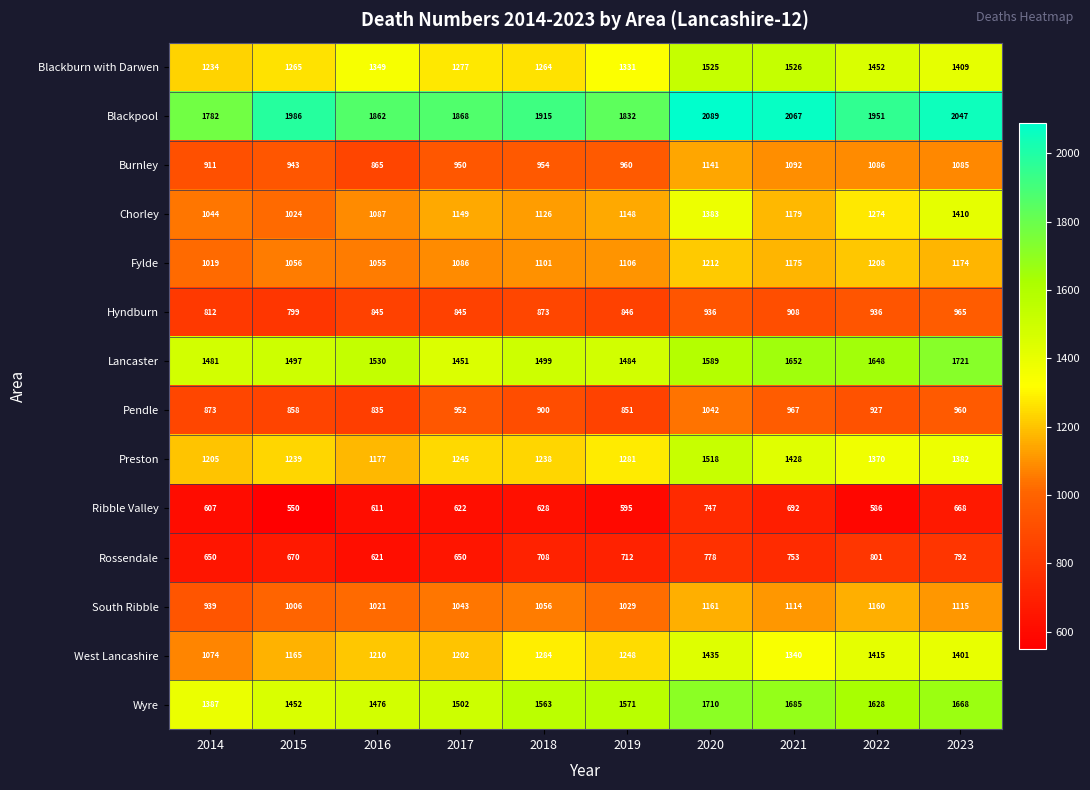

Where is Ribble Valley nearest to the value 648?

2018